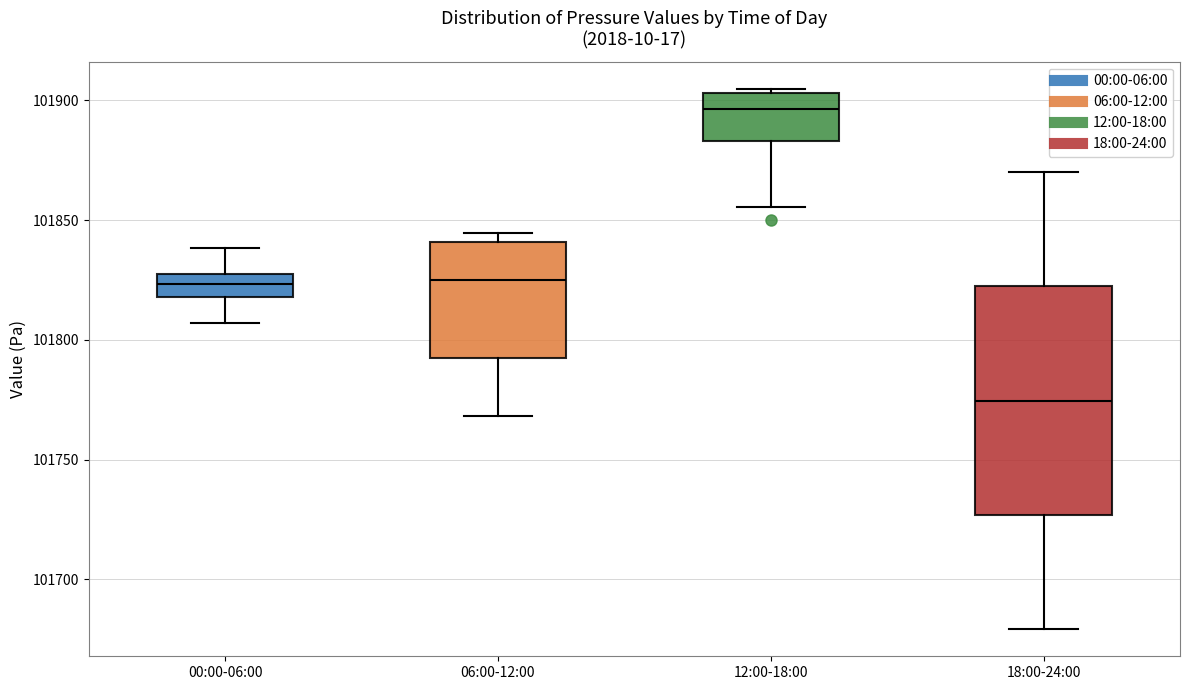

Where does the lower whisker of the box for 00:00-06:00 end on the y-axis? The values are not printed on the chart, so give them approximately, as read against the axis.

101805